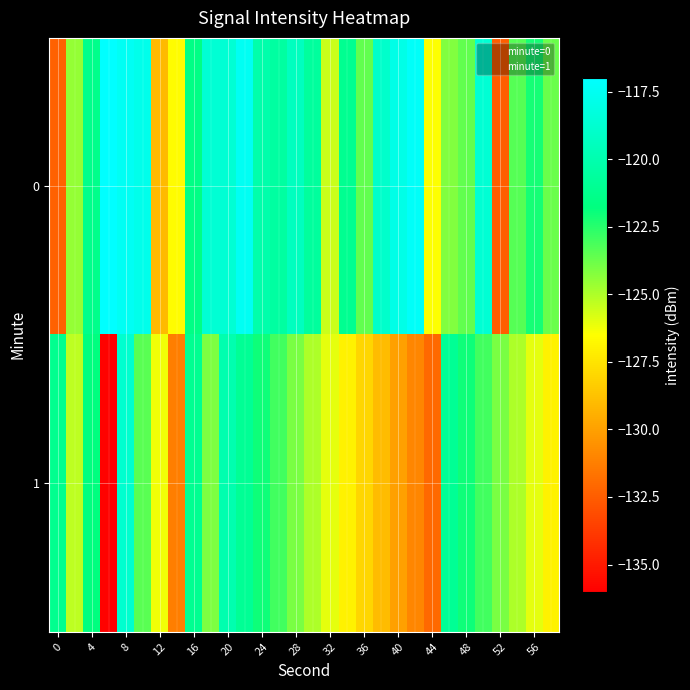

The minute=1 series shows 0.4 at 12. True or false?

False